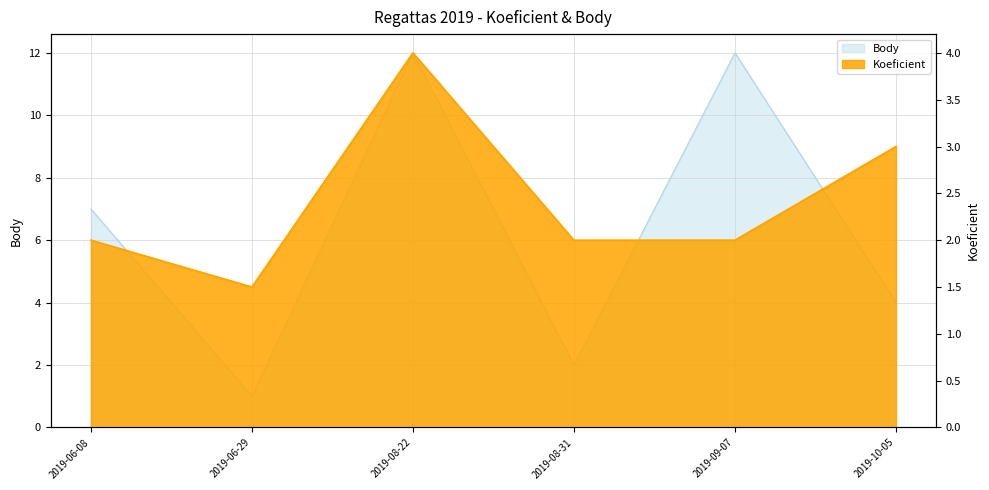

Reading right to left, transcribe all the data shown in this chart.

Koeficient: 3.0	2.0	2.0	4.0	1.5	2.0
Body: 4.0	12.0	2.0	12.0	1.0	7.0